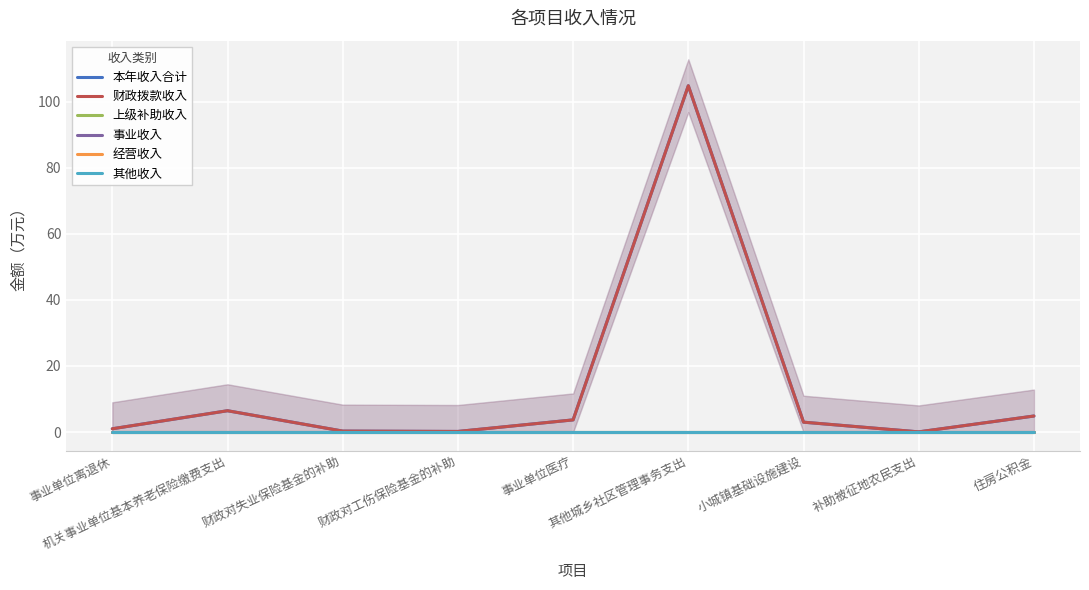

What is the average value of the 本年收入合计 series?

13.8